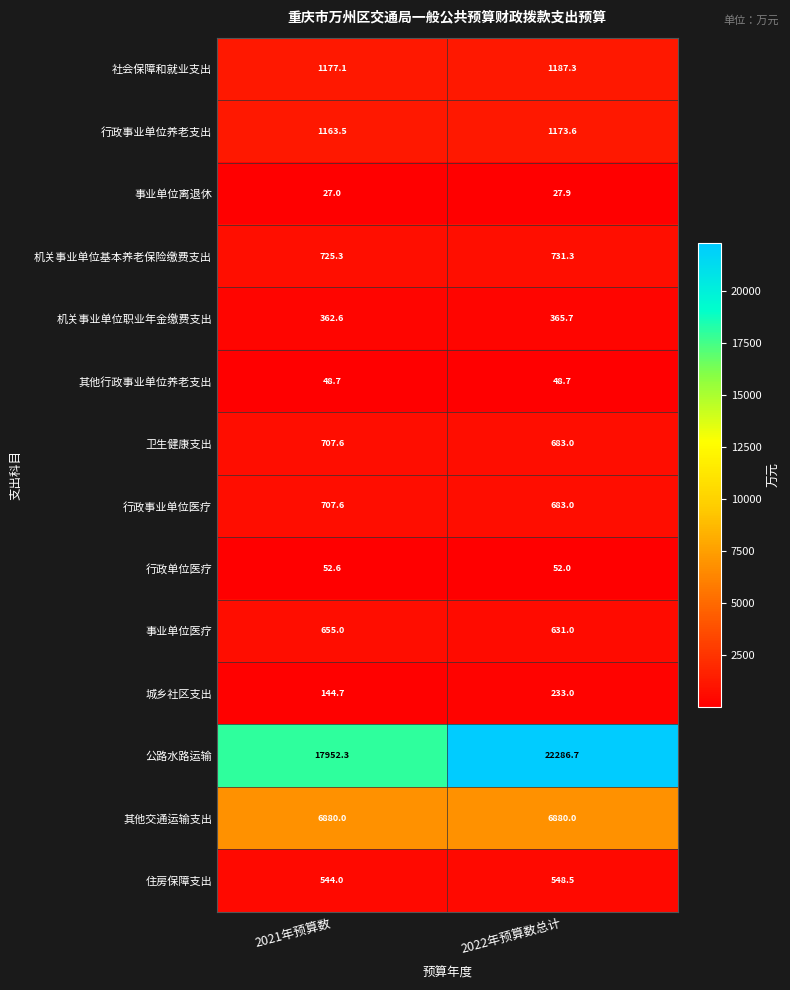

Reading left to right, list all the values displayed in this chart.

社会保障和就业支出: 1177.1	1187.3
行政事业单位养老支出: 1163.5	1173.6
事业单位离退休: 27.0	27.9
机关事业单位基本养老保险缴费支出: 725.3	731.3
机关事业单位职业年金缴费支出: 362.6	365.7
其他行政事业单位养老支出: 48.7	48.7
卫生健康支出: 707.6	683.0
行政事业单位医疗: 707.6	683.0
行政单位医疗: 52.6	52.0
事业单位医疗: 655.0	631.0
城乡社区支出: 144.7	233.0
公路水路运输: 17952.3	22286.7
其他交通运输支出: 6880.0	6880.0
住房保障支出: 544.0	548.5